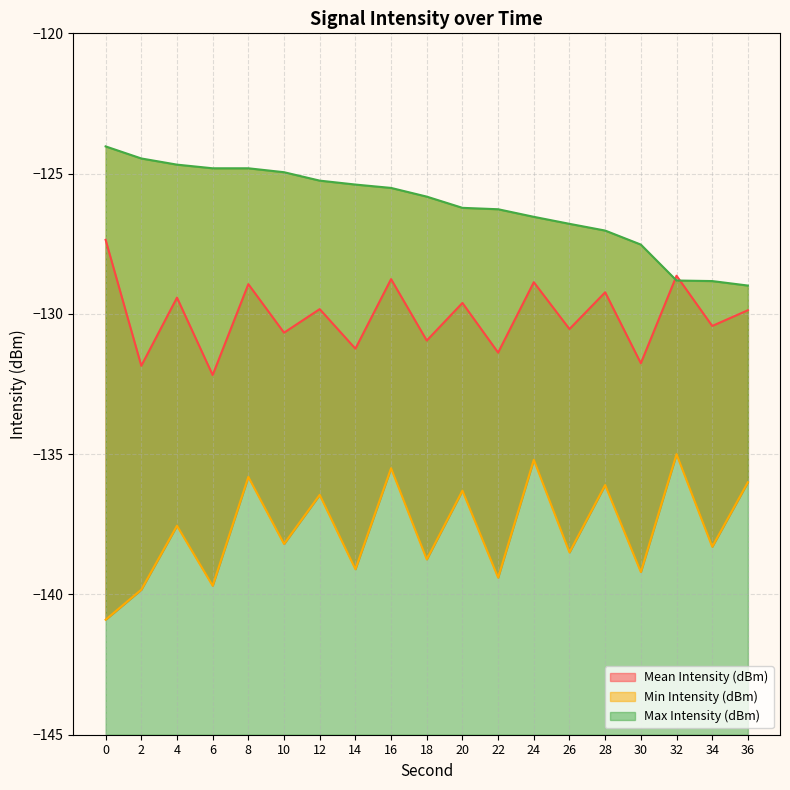

Where do Mean Intensity (dBm) and Max Intensity (dBm) first cross each other?

30 and 32